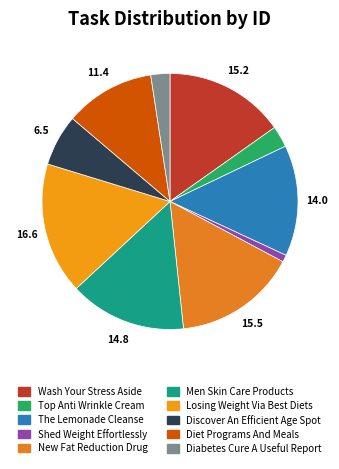

Is it true that Discover An Efficient Age Spot is 6% of the pie?

True